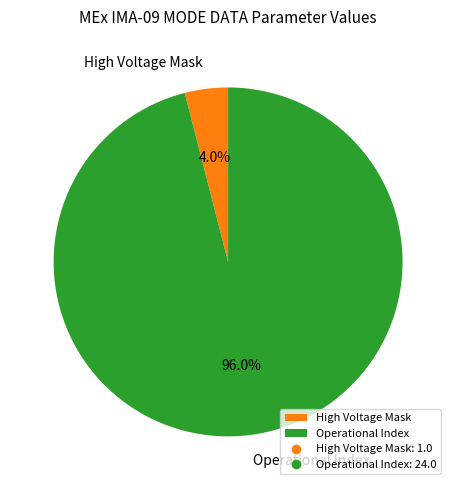

How many slices are in this pie chart?

2